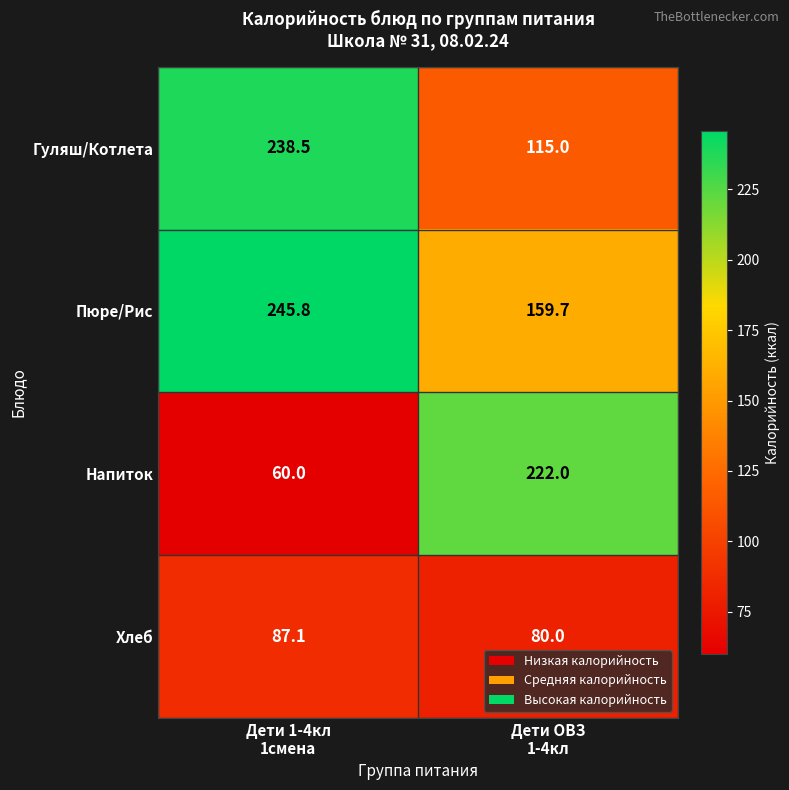

What is the spread (max minus min) of values at Дети ОВЗ
1-4кл?

142.0